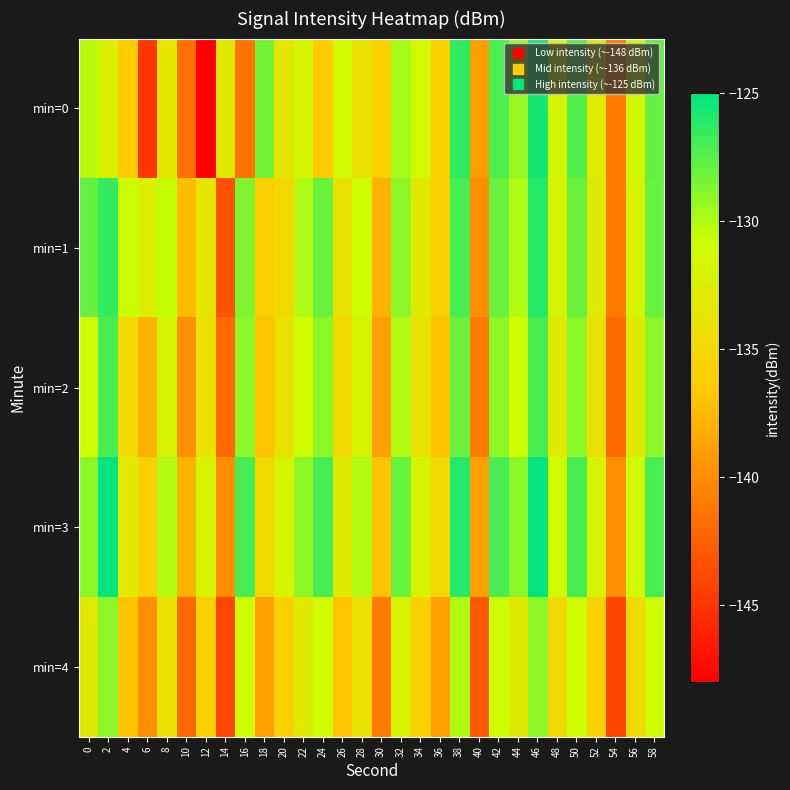

How many series are shown in this chart?

5